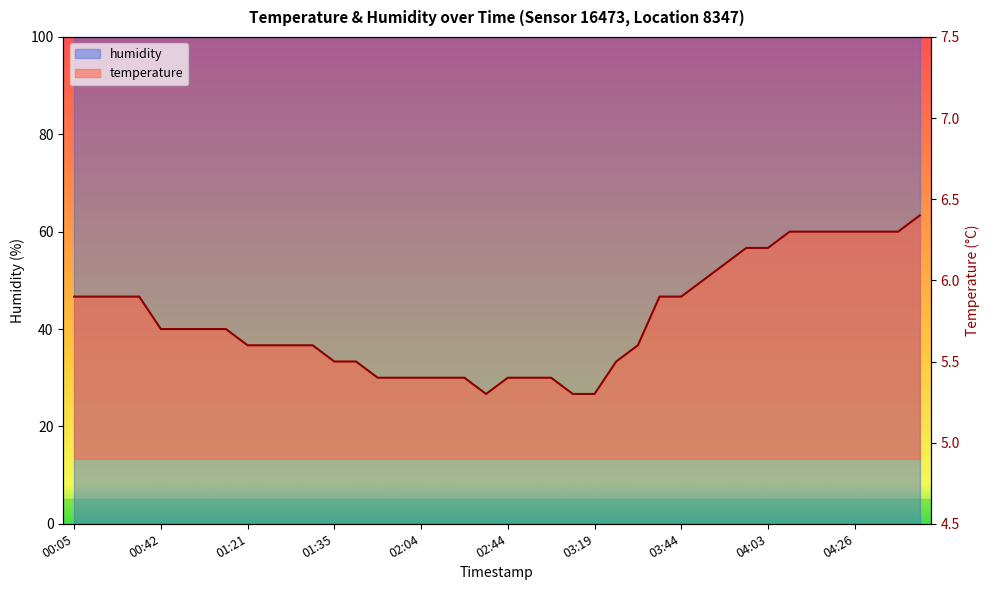

True or false: humidity and temperature cross at least once.

False